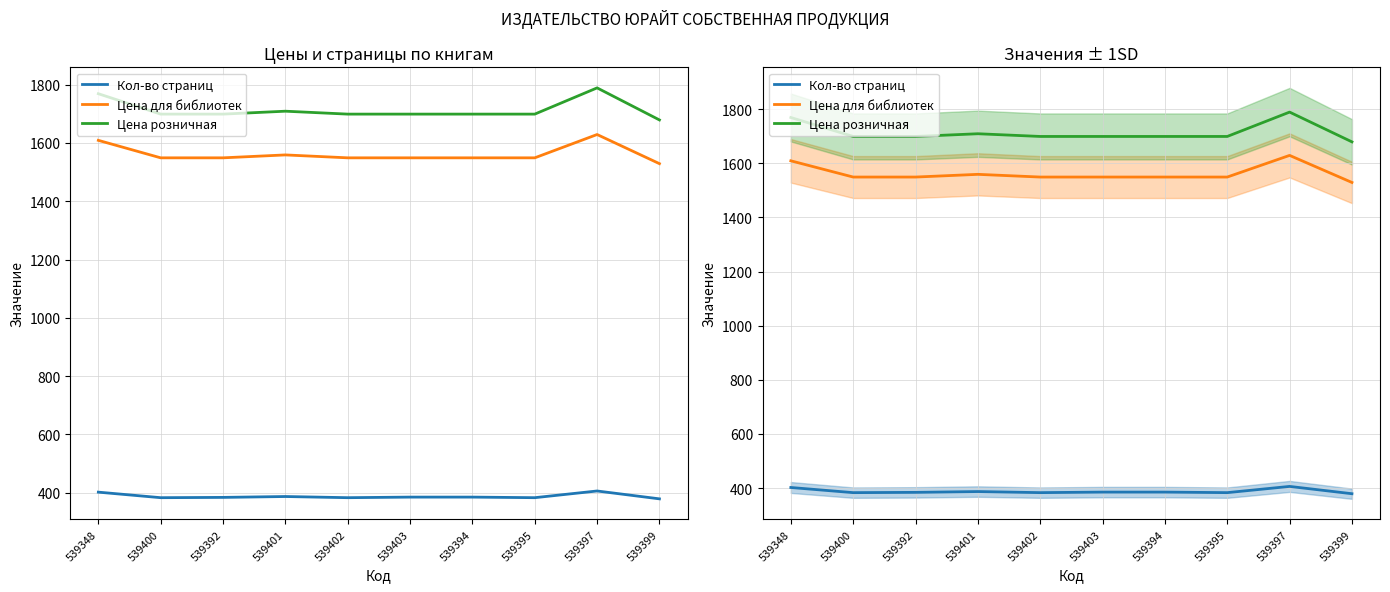

True or false: Цена розничная and Кол-во страниц cross at least once.

False